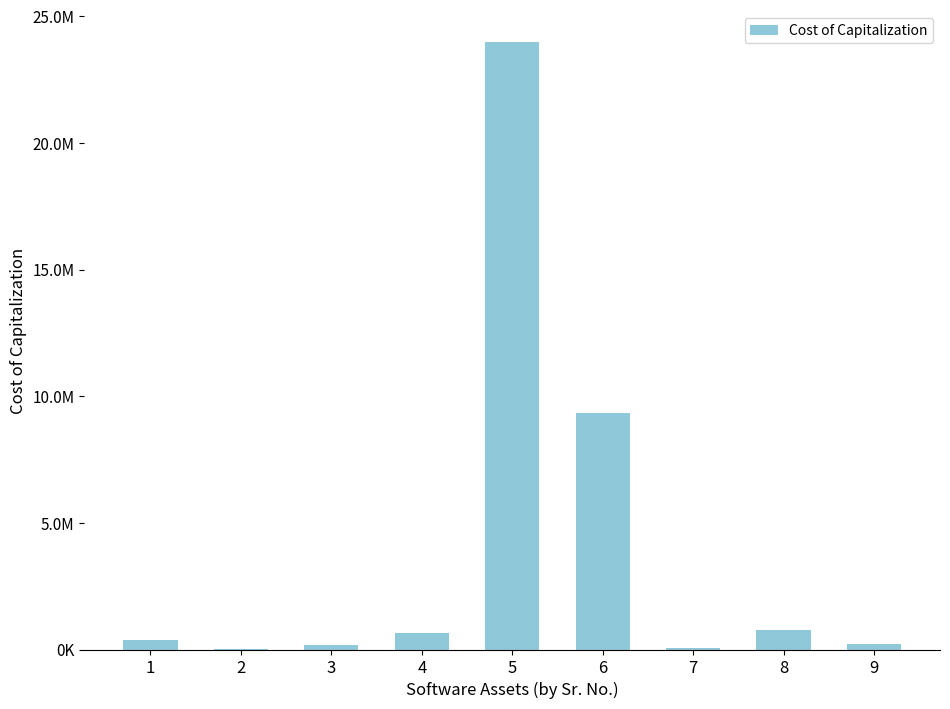

Are the bars horizontal?

No